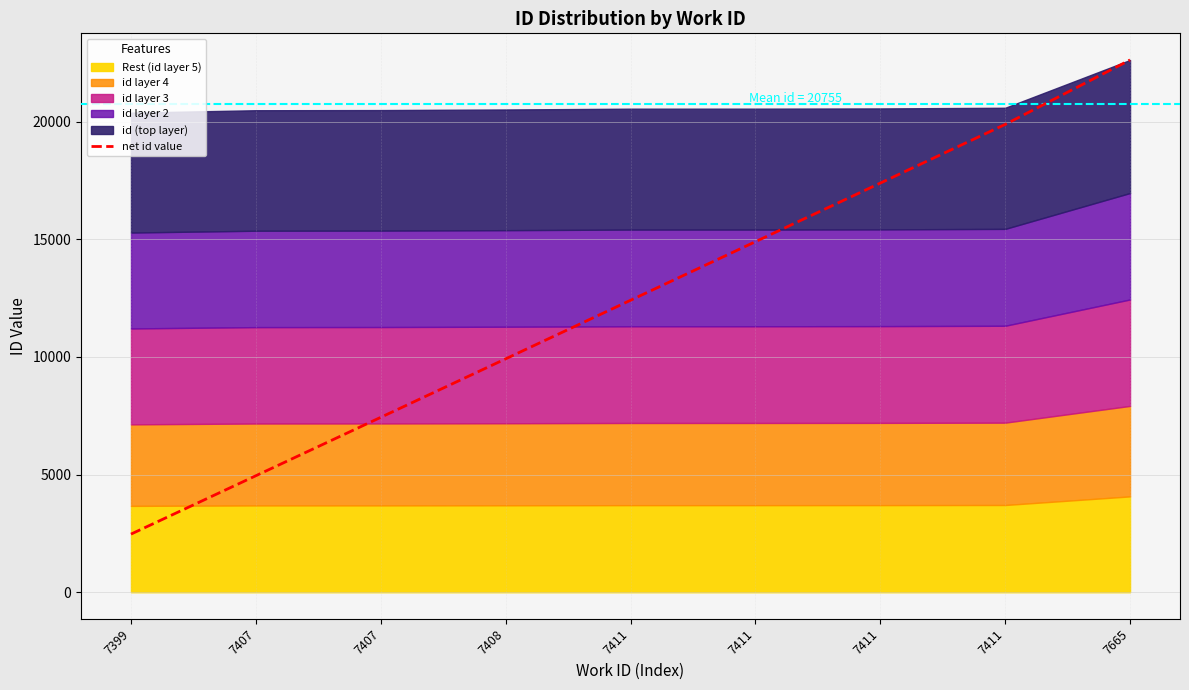

What is the change in value from 7399 to 7407?

+2481.9